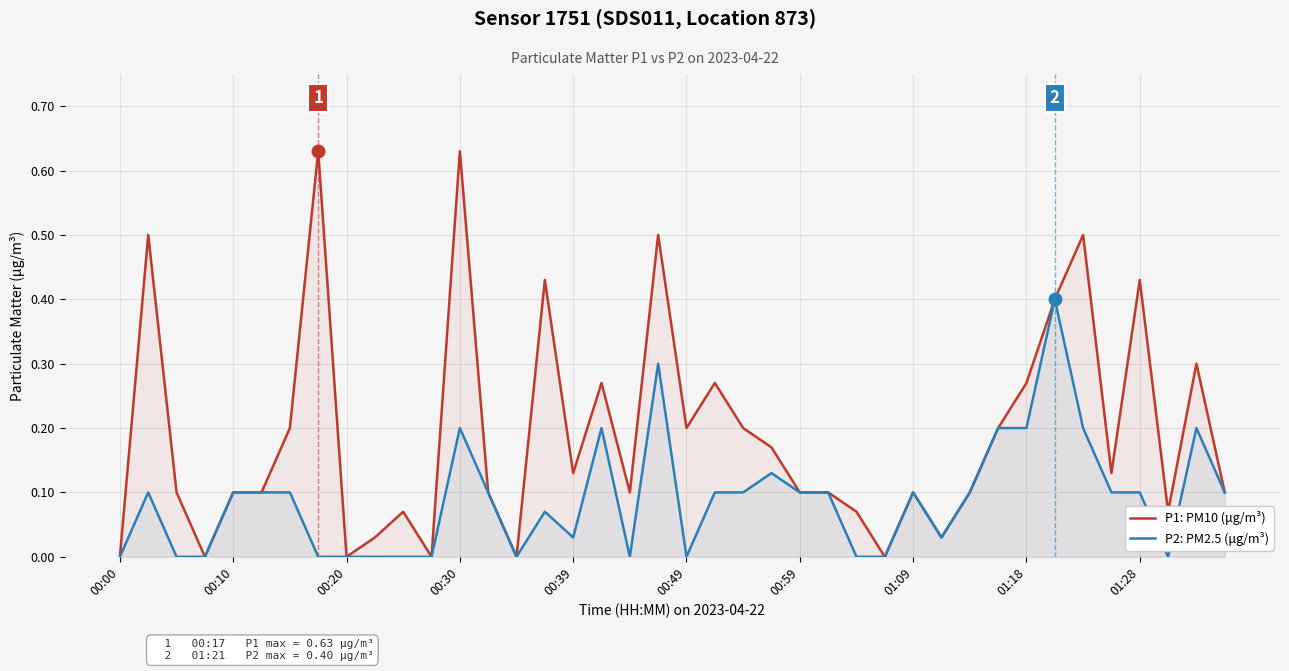

Which series has the largest total across all categories?

P1: PM10 (μg/m³)